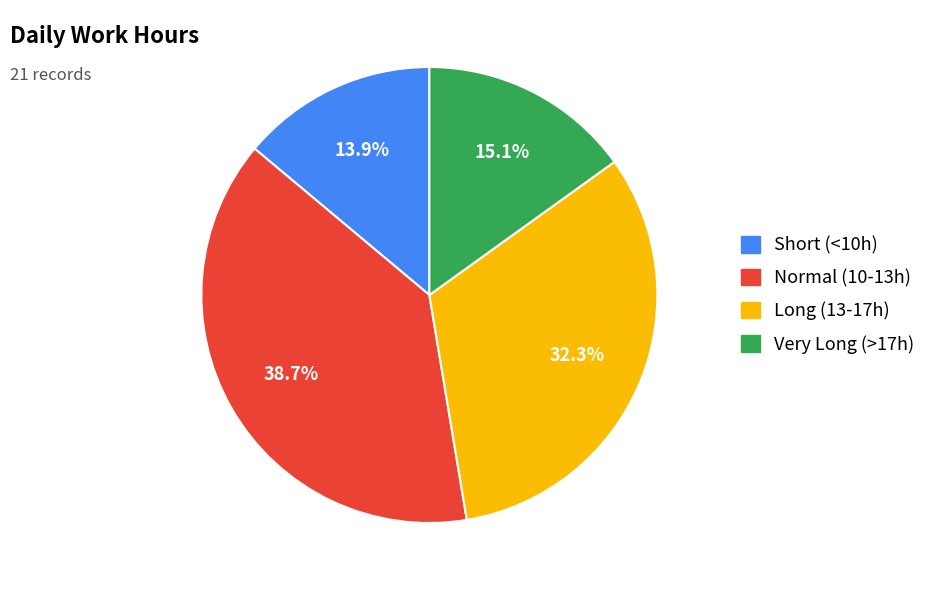

Count the number of slices in the pie.

4